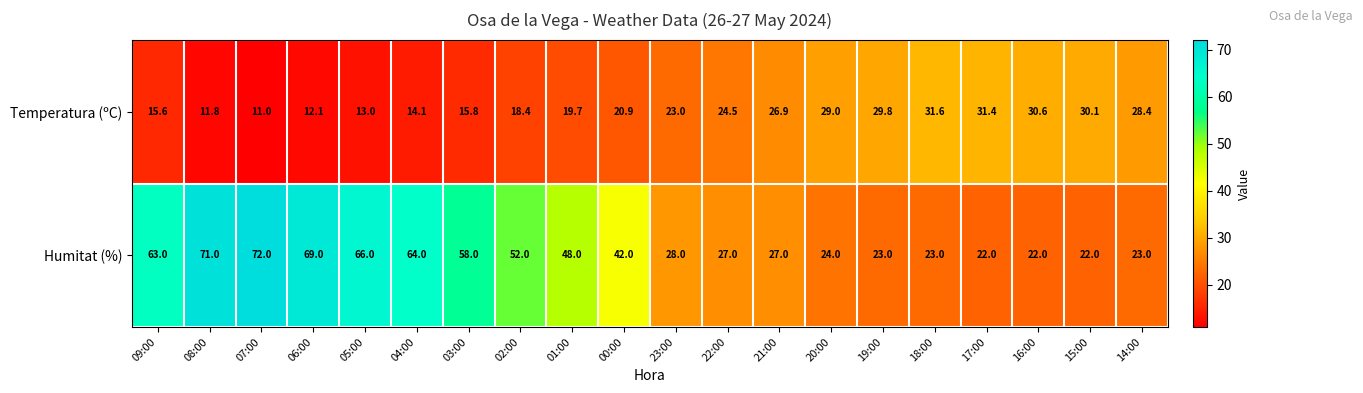

What is the greatest value displayed?

72.0